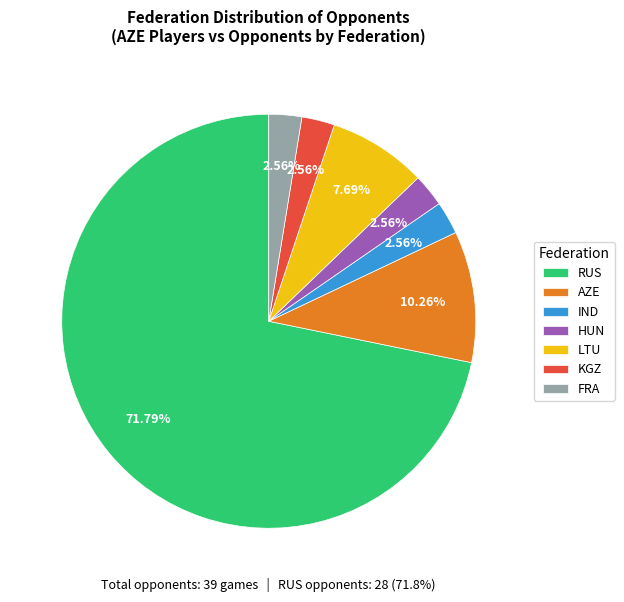

Which has a higher value, AZE or IND?

AZE